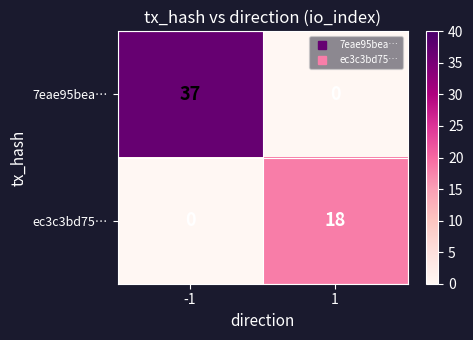

Read the 7eae95bea… value at -1, to the nearest 10.

40